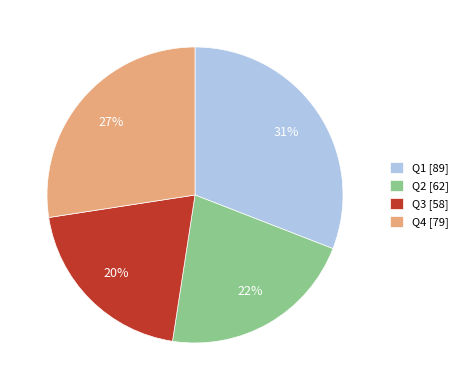

Do Q4 [79] and Q2 [62] together represent more than half of the pie?

No